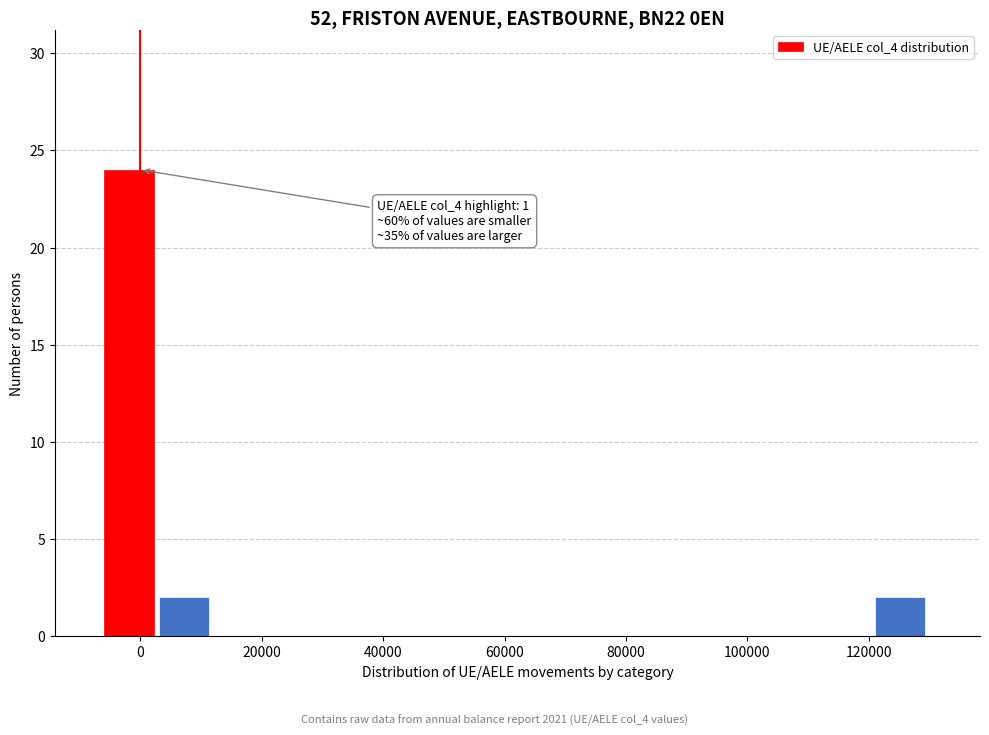

Which range on the x-axis has the tallest bar?

-6000 to 4000